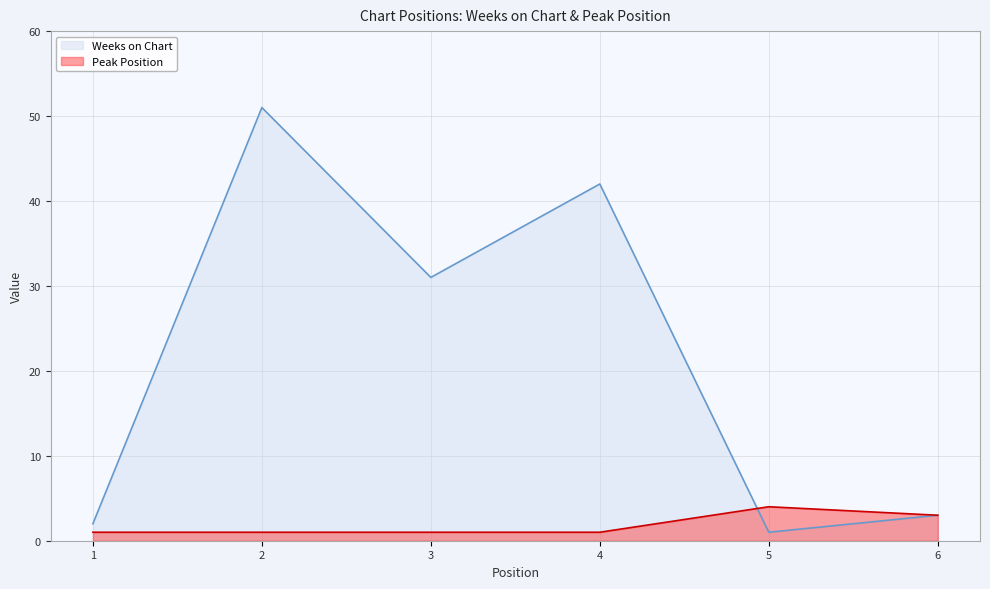

Does the chart have visible grid lines?

Yes